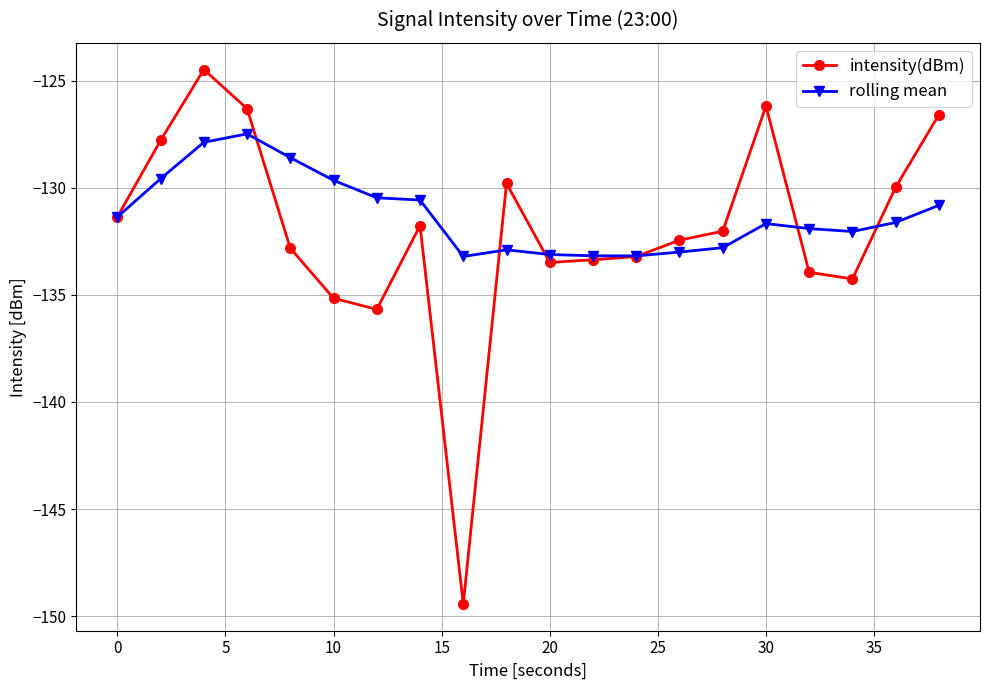

Does the chart display data point markers on the line(s)?

Yes